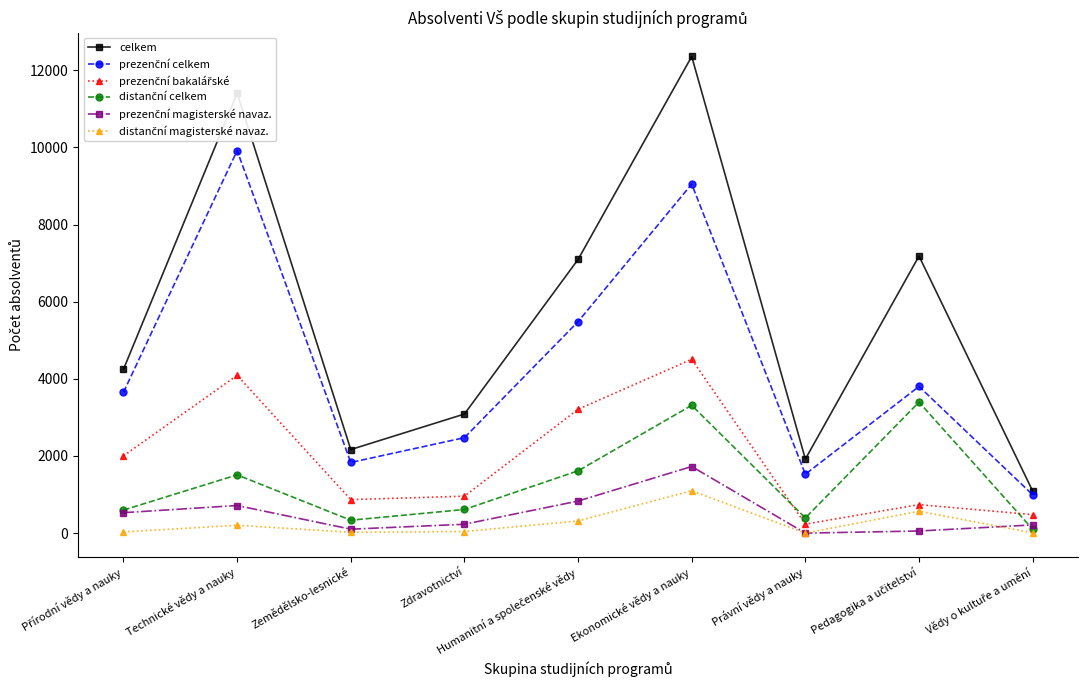

At which label does celkem reach its peak?

Ekonomické vědy a nauky